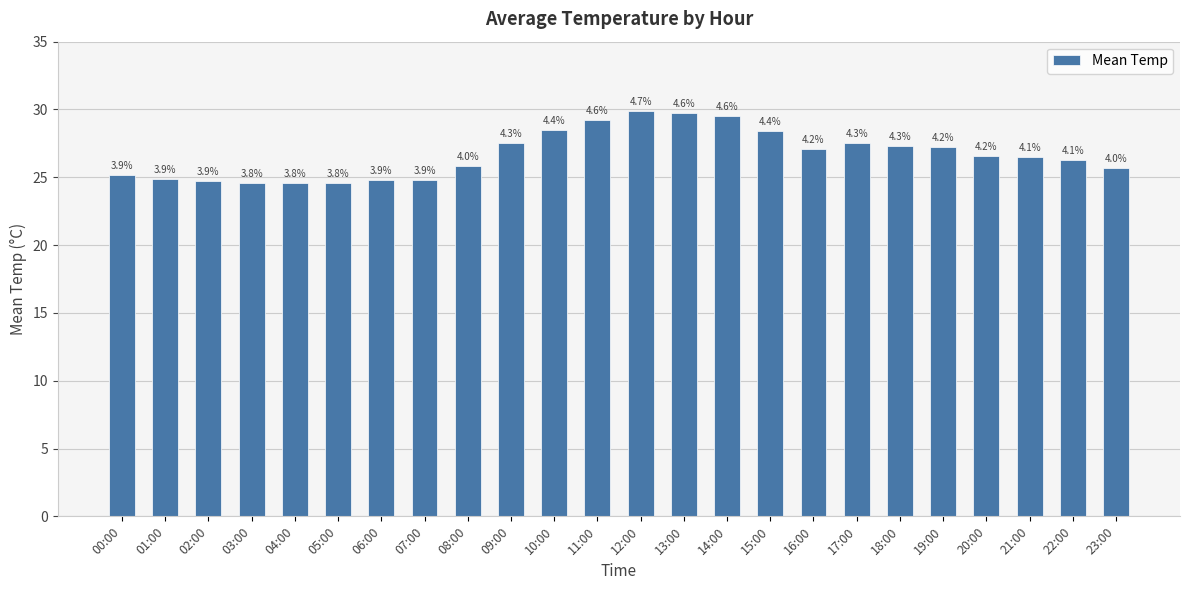

What position from the right is 10:00?

14